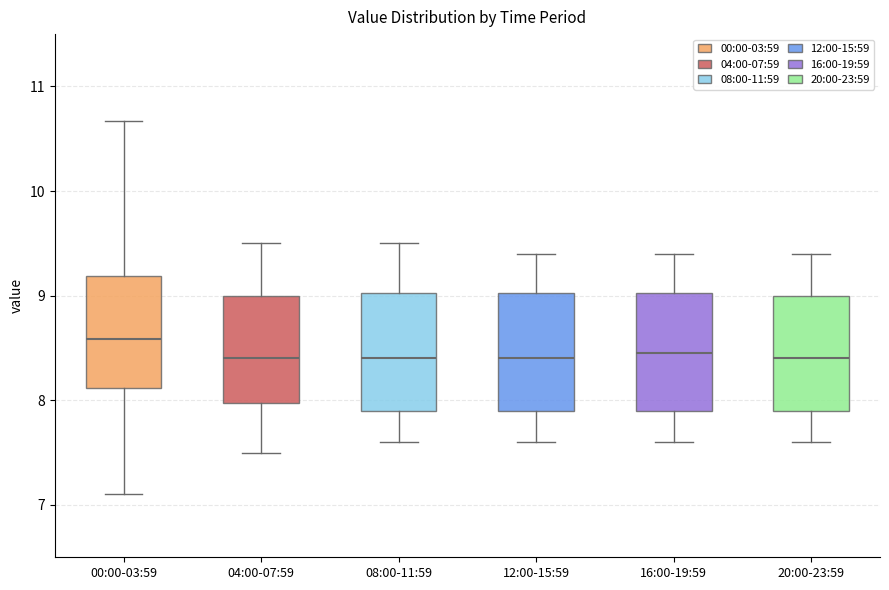

Where is the lower edge of the box for 04:00-07:59 on the y-axis? The values are not printed on the chart, so give them approximately, as read against the axis.

8.0